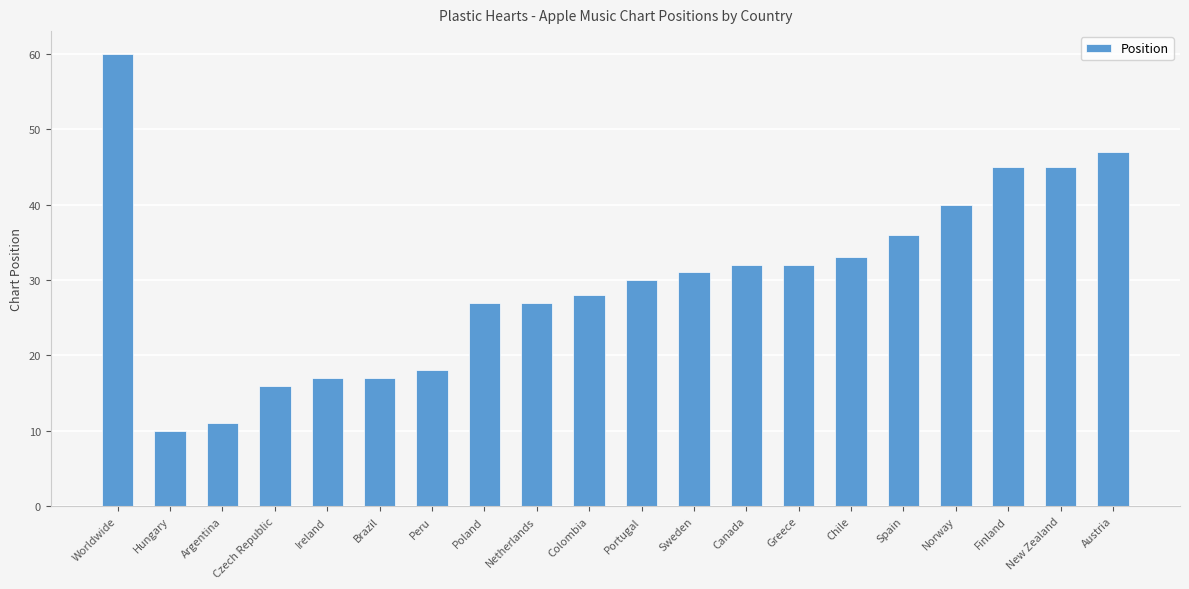

Approximately how many times larger is the value at Austria compared to New Zealand?

1.0